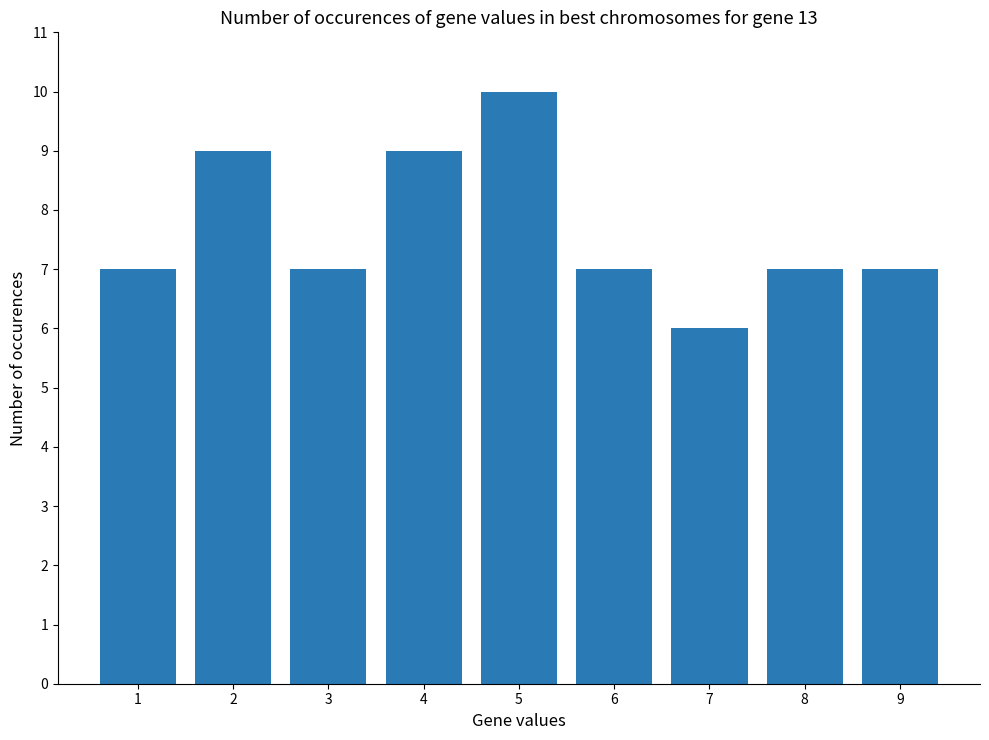

What is the value of the 4th bar from the left?

9